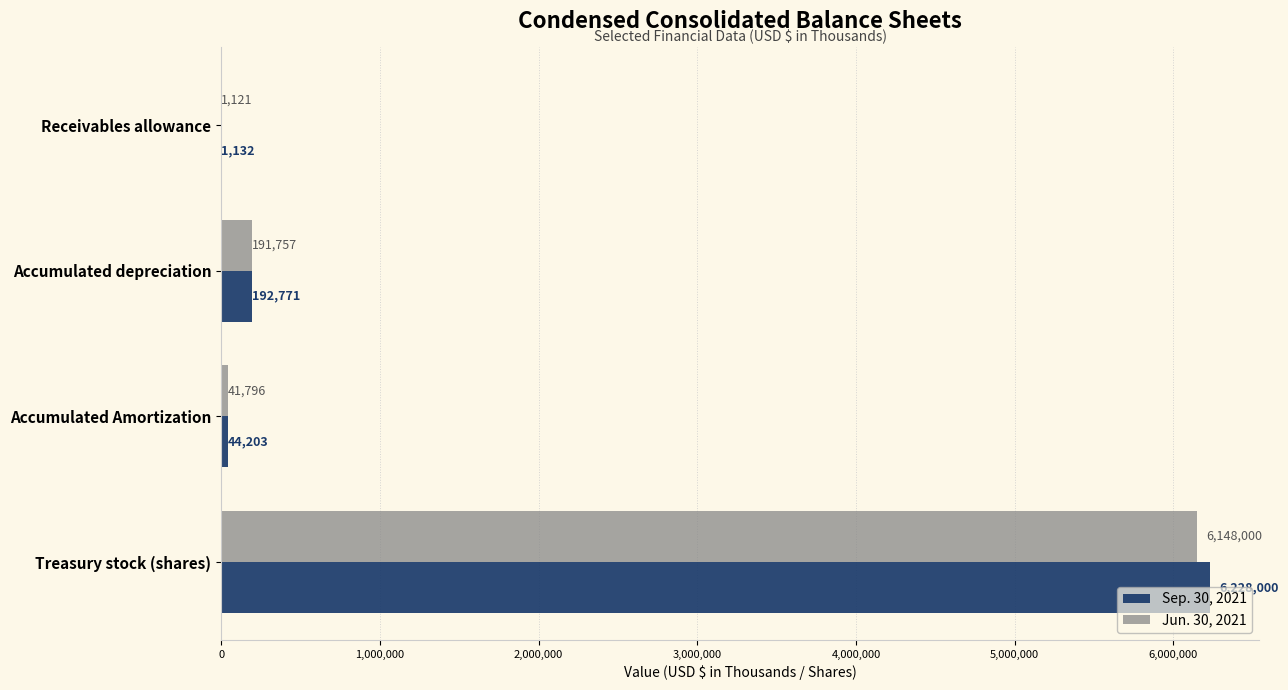

Which category has the highest value in the Jun. 30, 2021 series?

Treasury stock (shares)